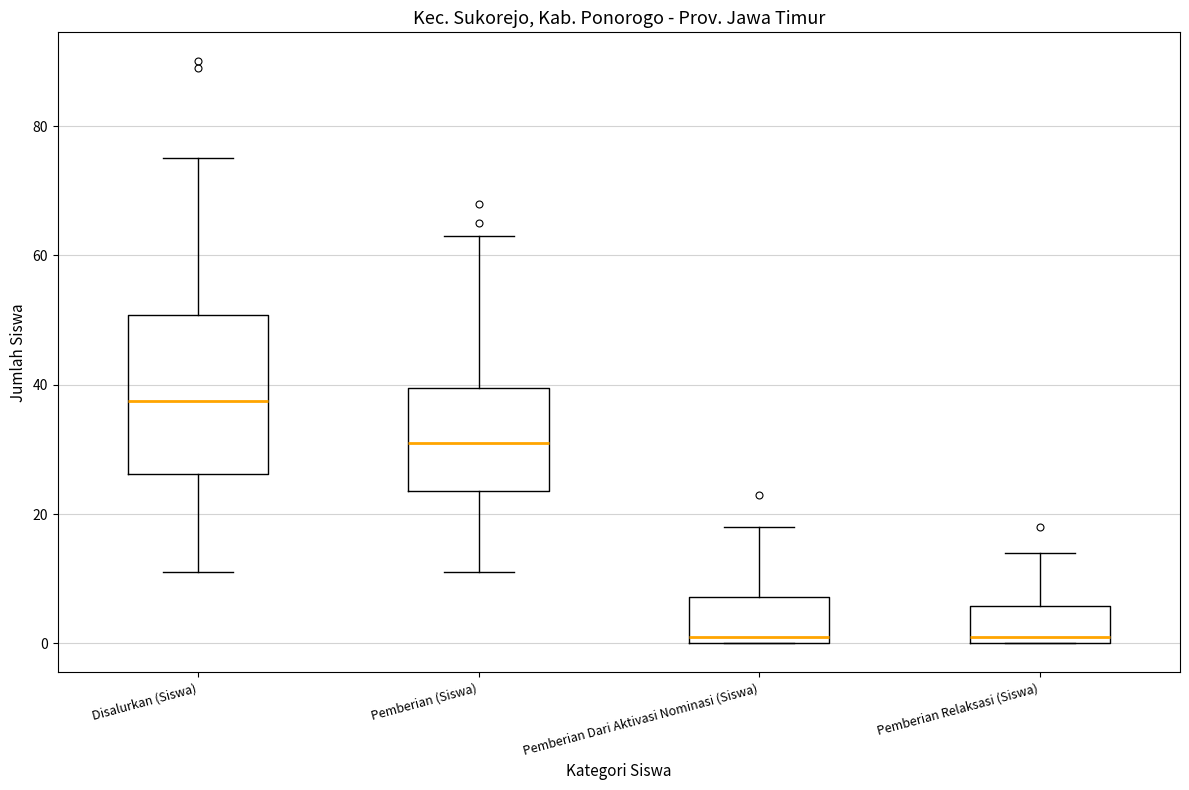

Where does the upper whisker of the box for Pemberian (Siswa) end on the y-axis? The values are not printed on the chart, so give them approximately, as read against the axis.

64